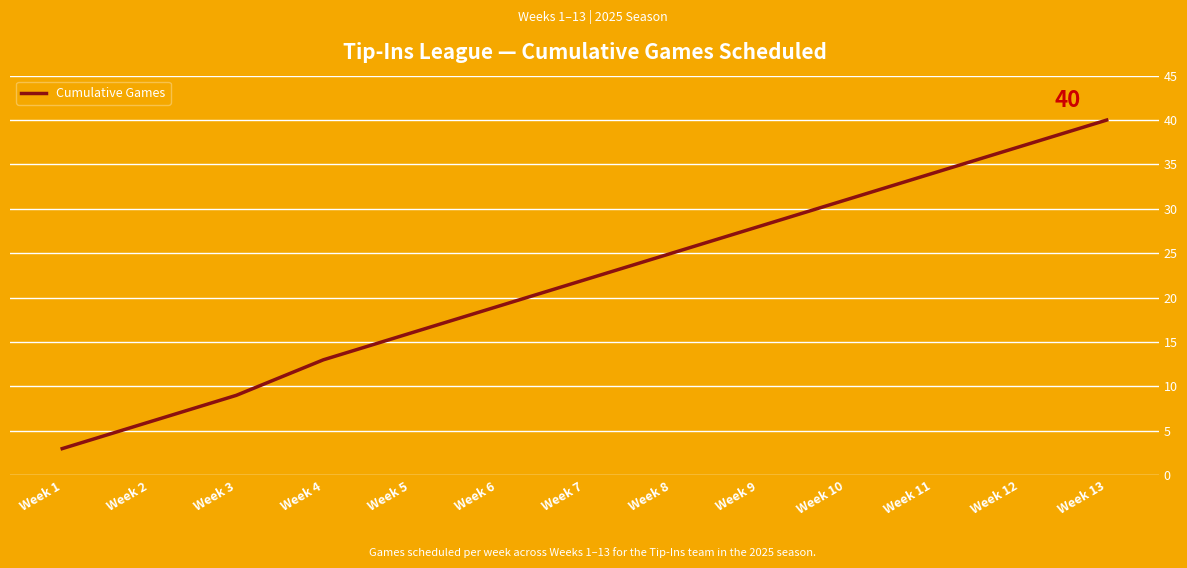

At which label is the value closest to 21?

Week 7